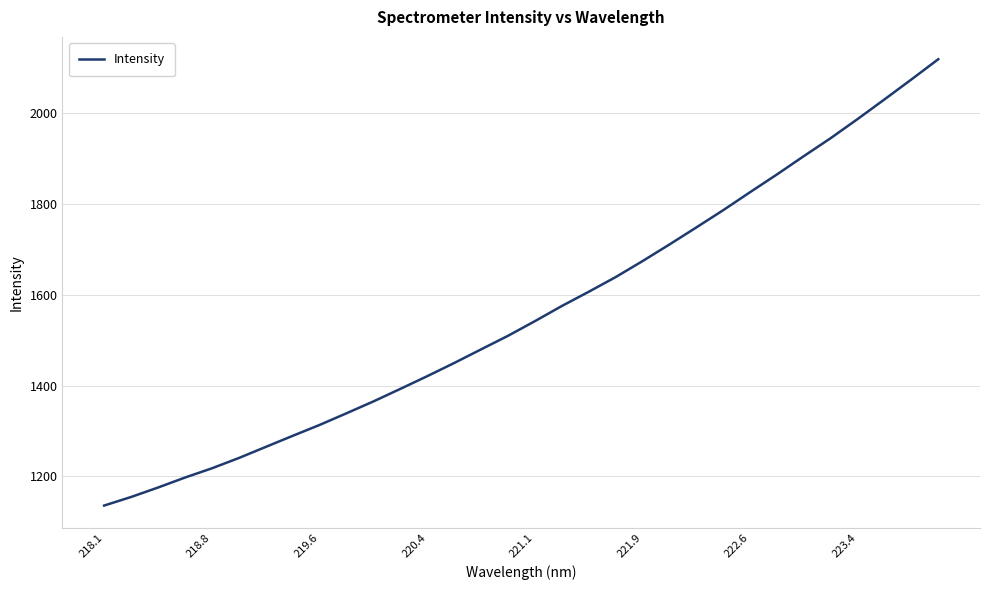

What is the difference between the maximum and minimum values?

983.9